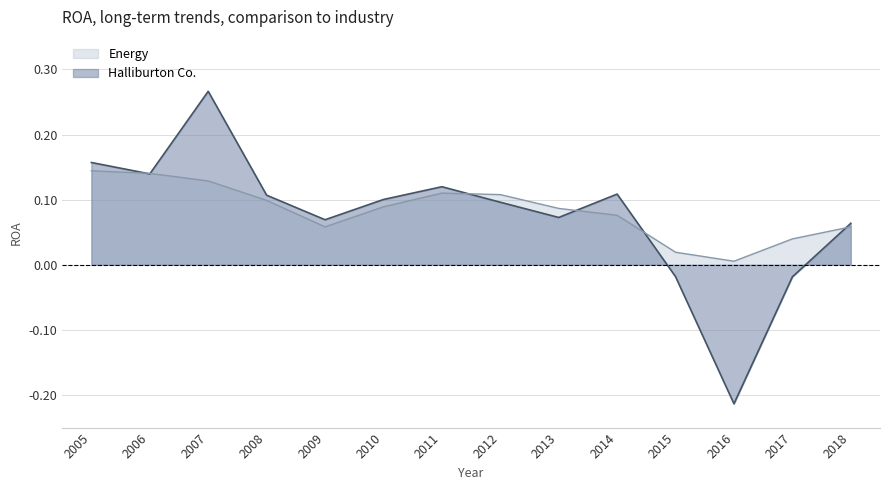

What is the greatest value displayed?

0.3